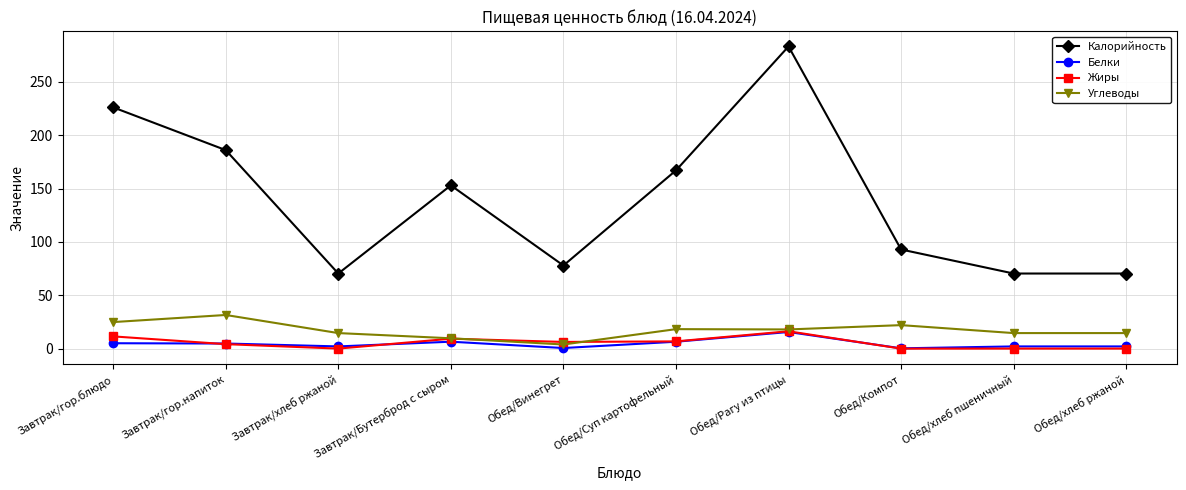

How many interior local peaks does the Калорийность series have?

2